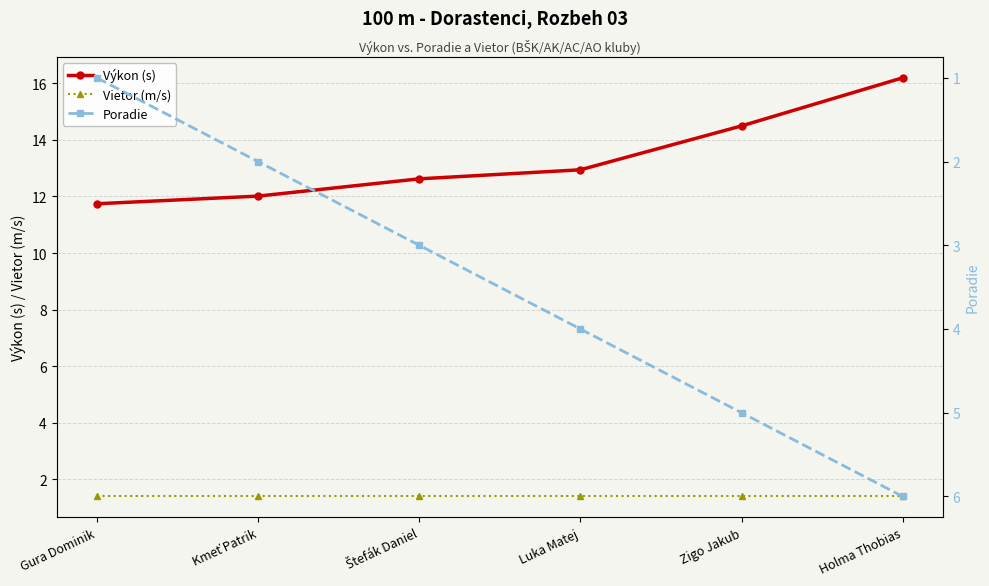

True or false: Vietor (m/s) has more than 0 points higher than both neighbors.

False